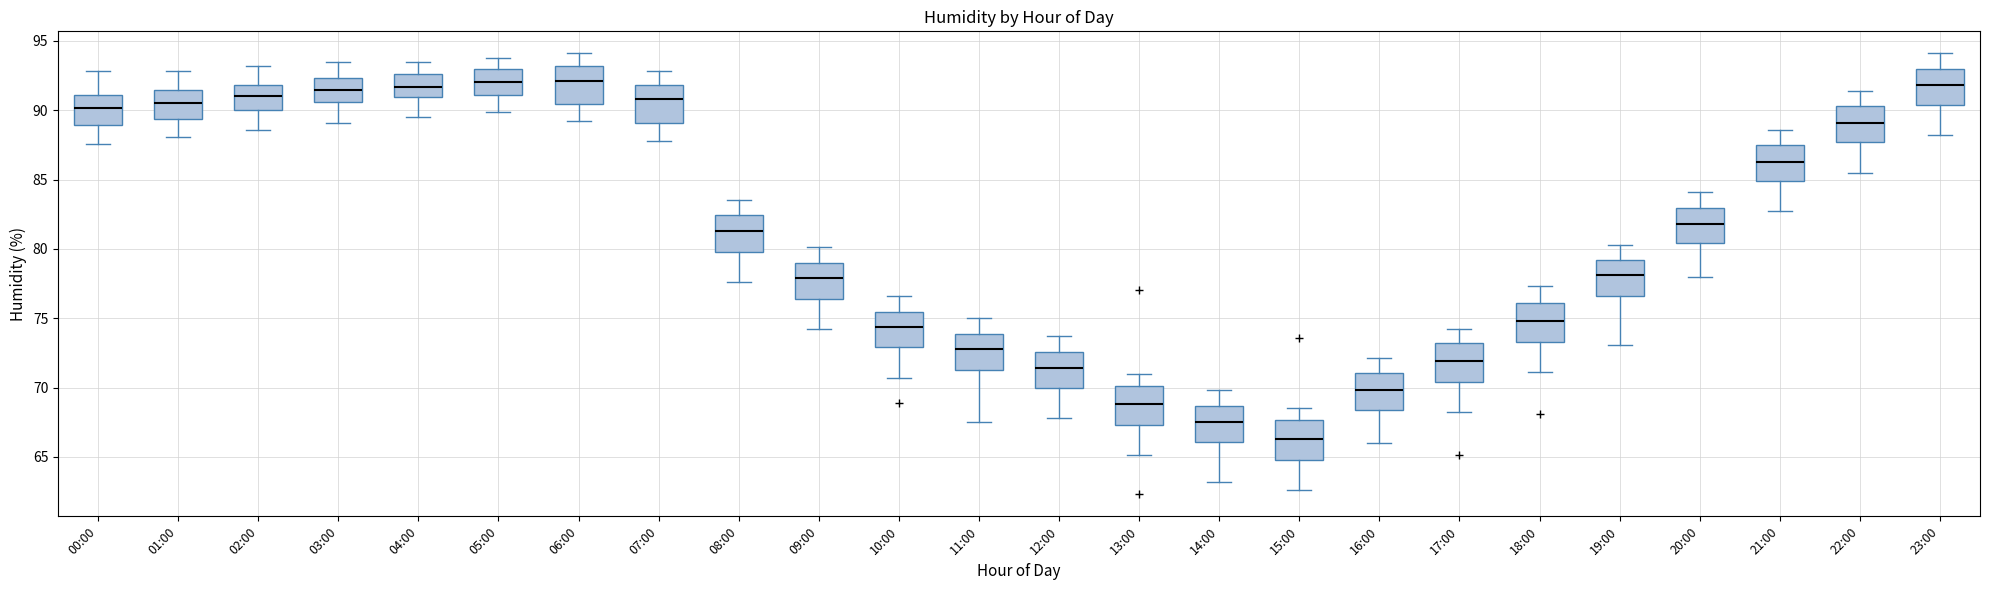

Where does the lower whisker of the box for 13:00 end on the y-axis? The values are not printed on the chart, so give them approximately, as read against the axis.

65.0